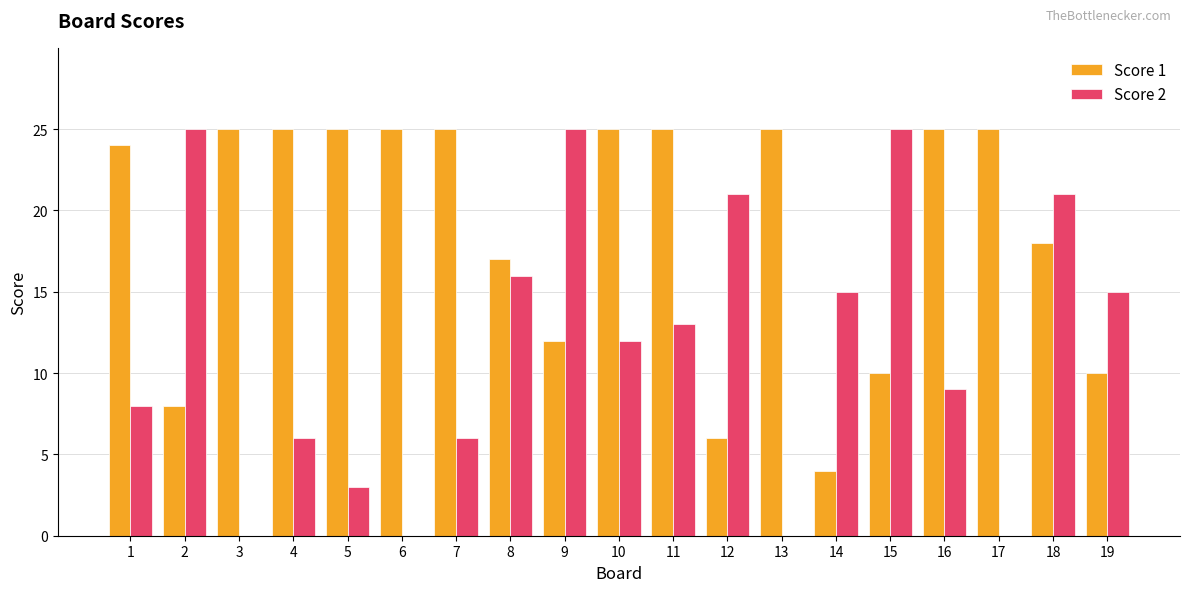

Reading left to right, list all the values displayed in this chart.

Score 1: 24	8	25	25	25	25	25	17	12	25	25	6	25	4	10	25	25	18	10
Score 2: 8	25	0	6	3	0	6	16	25	12	13	21	0	15	25	9	0	21	15